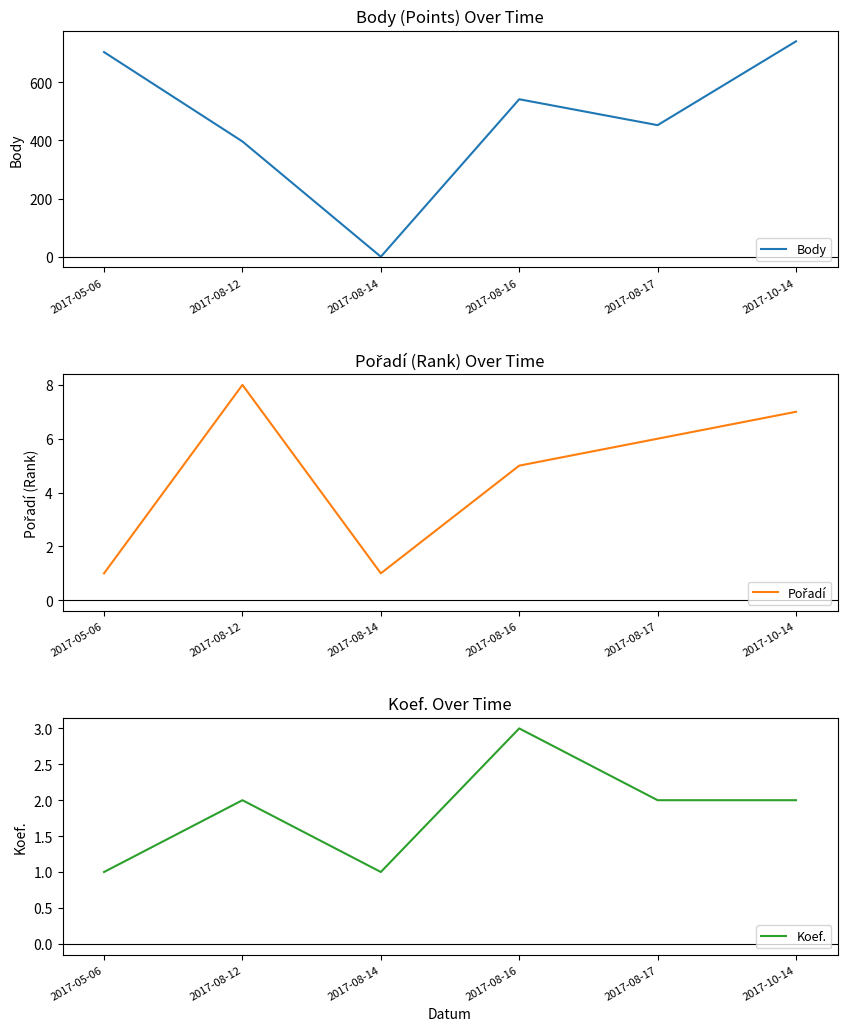

What is the average value of the Pořadí series?

5